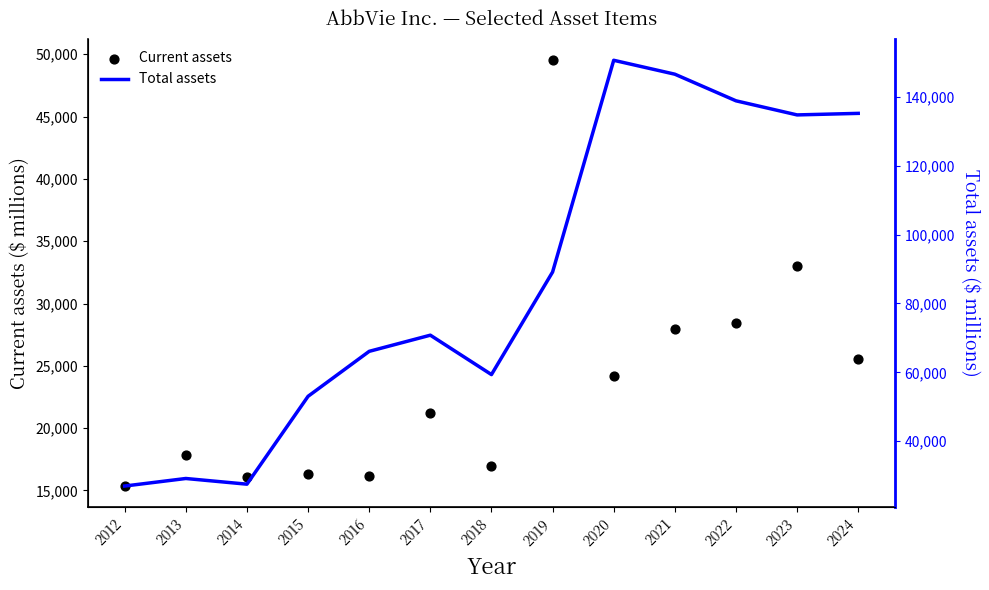

What are all the series names shown in the legend?

Current assets, Total assets